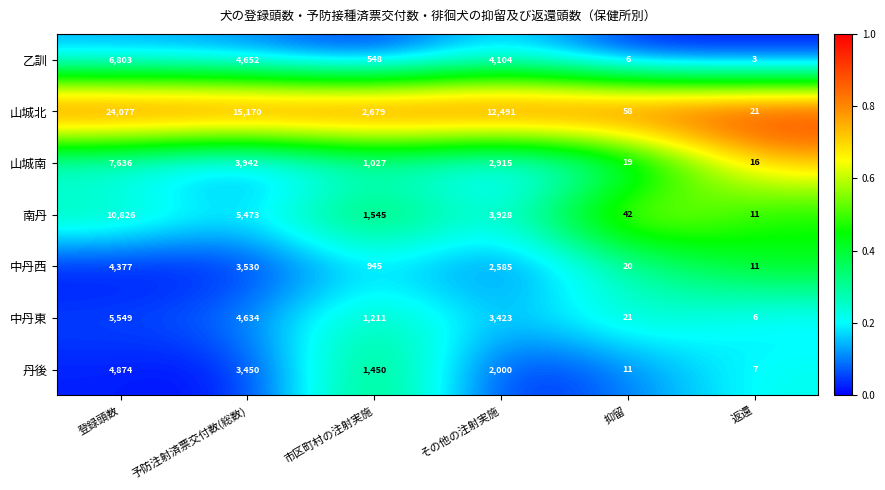

What is the spread (max minus min) of values at 予防注射済票交付数(総数)?

11720